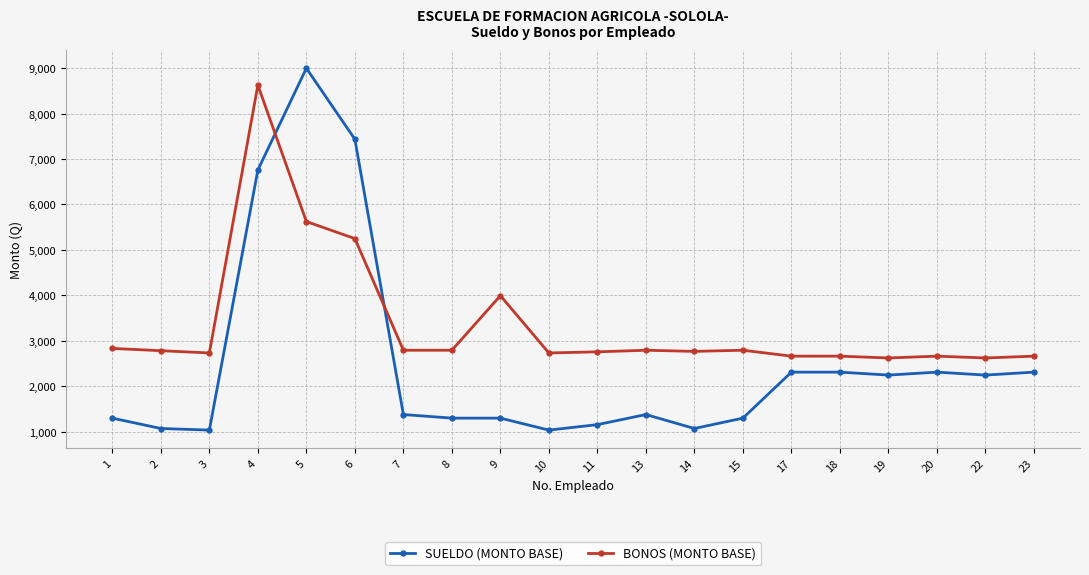

How many series are shown in this chart?

2